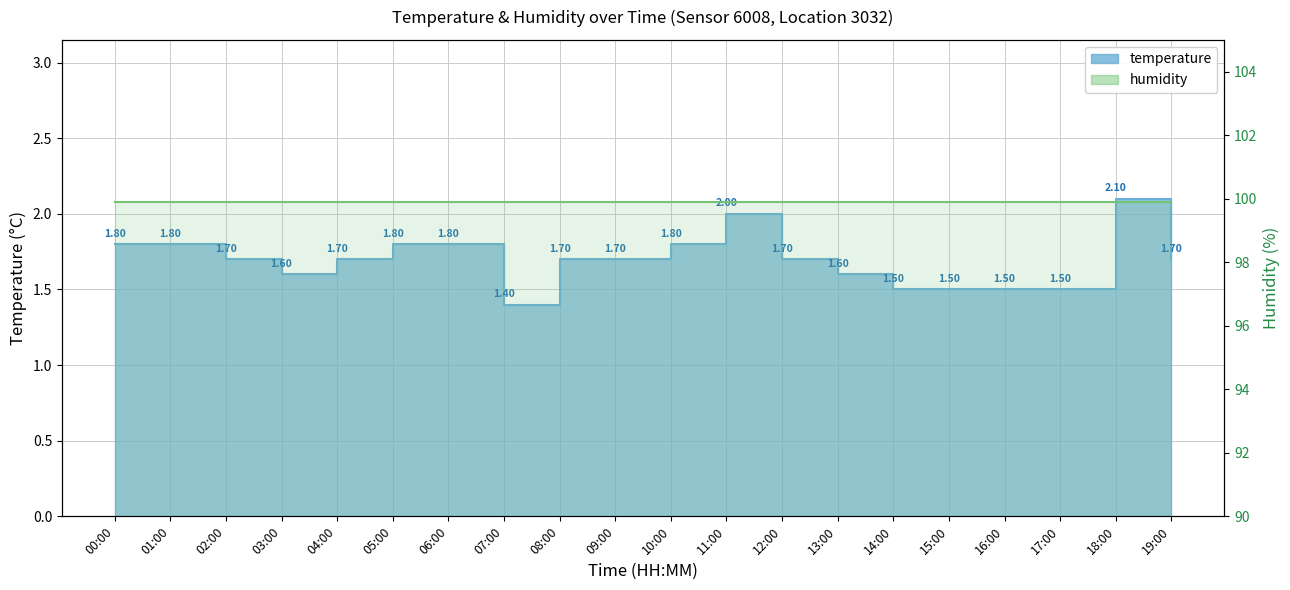

Which has a higher value, 05:00 or 07:00?

05:00